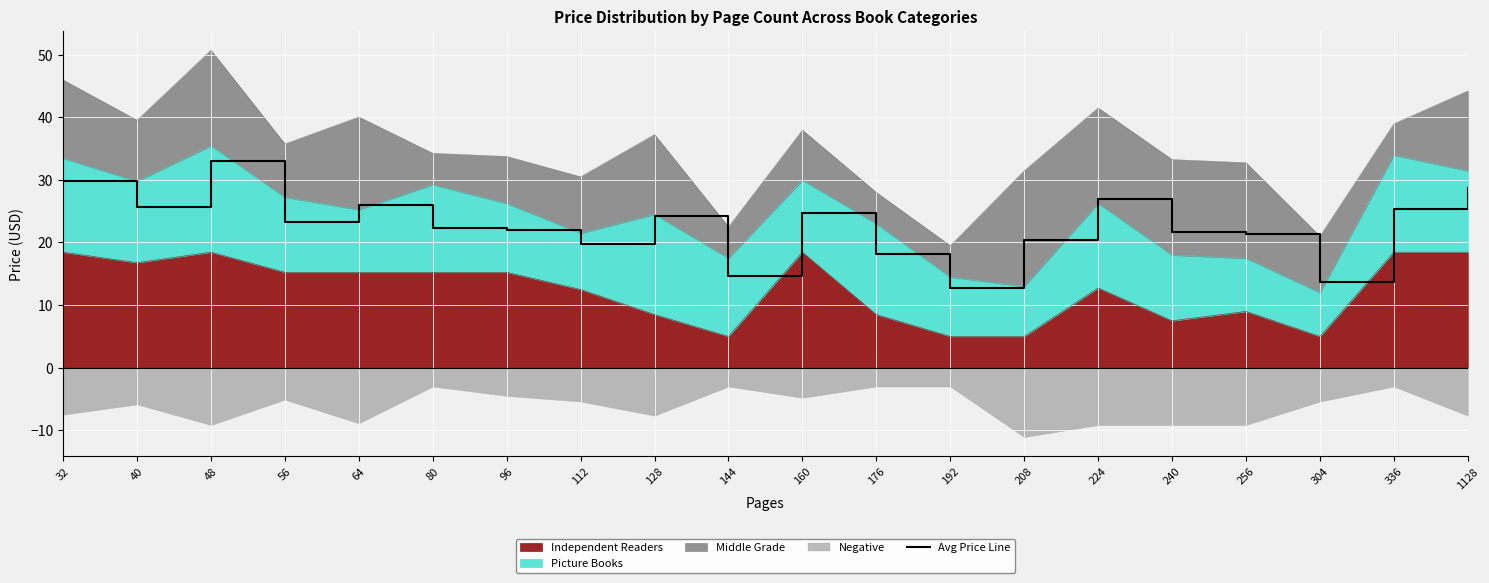

Count the number of values greater than 23.

10